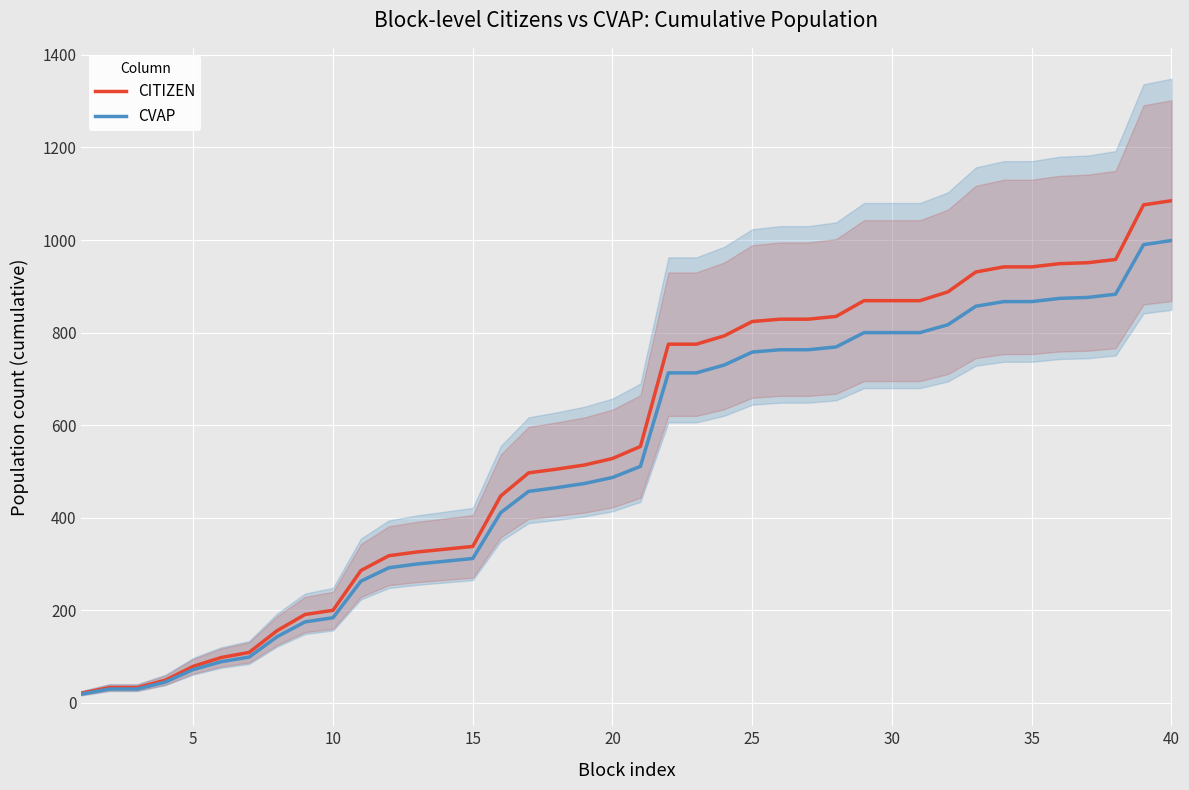

Rank the series by their average value, from highest to lowest.

CITIZEN, CVAP